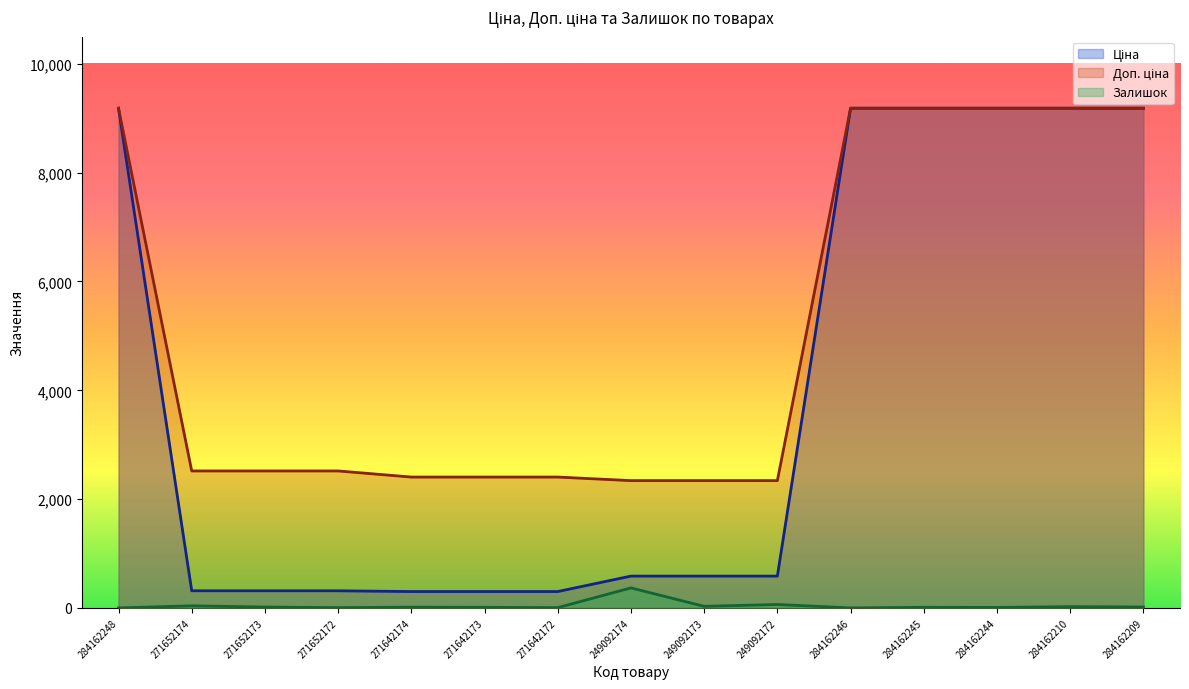

The value of Доп. ціна at 271652172 is 2517.5. True or false?

True